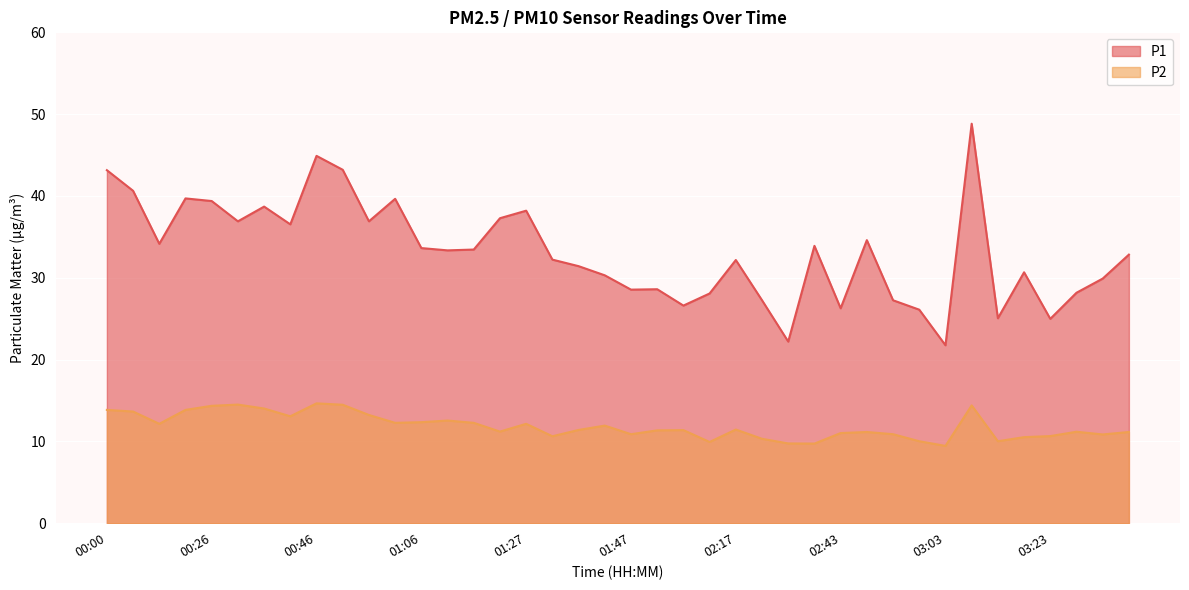

Reading right to left, extract all data points from this chart.

P1: 32.8	29.9	28.2	25.0	30.7	25.1	48.8	21.8	26.1	27.2	34.6	26.3	33.9	22.2	27.2	32.2	28.1	26.6	28.6	28.6	30.3	31.4	32.2	38.2	37.3	33.5	33.4	33.6	39.6	36.9	43.2	44.9	36.5	38.7	36.9	39.4	39.7	34.1	40.6	43.1
P2: 11.2	10.8	11.2	10.7	10.5	10.0	14.4	9.4	10.0	10.9	11.2	11.0	9.7	9.8	10.3	11.4	9.9	11.4	11.3	10.9	11.9	11.4	10.6	12.2	11.2	12.3	12.6	12.3	12.3	13.2	14.5	14.7	13.1	14.0	14.5	14.3	13.8	12.2	13.7	13.8